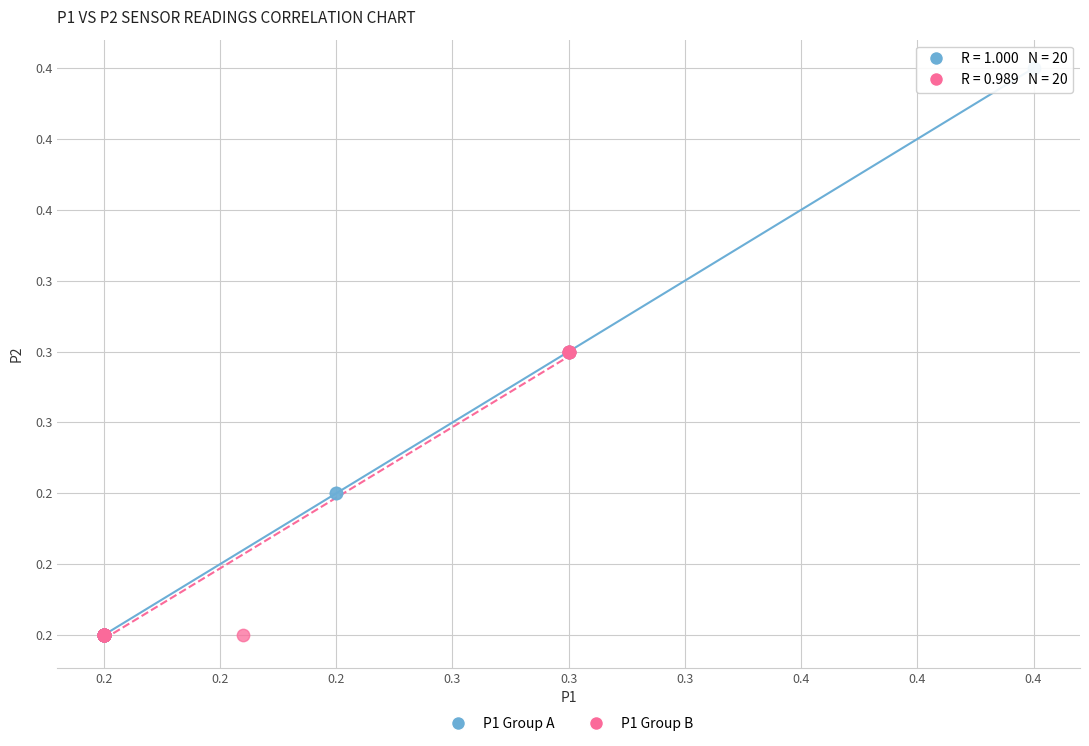

What are all the series names shown in the legend?

P1 Group A, P1 Group B